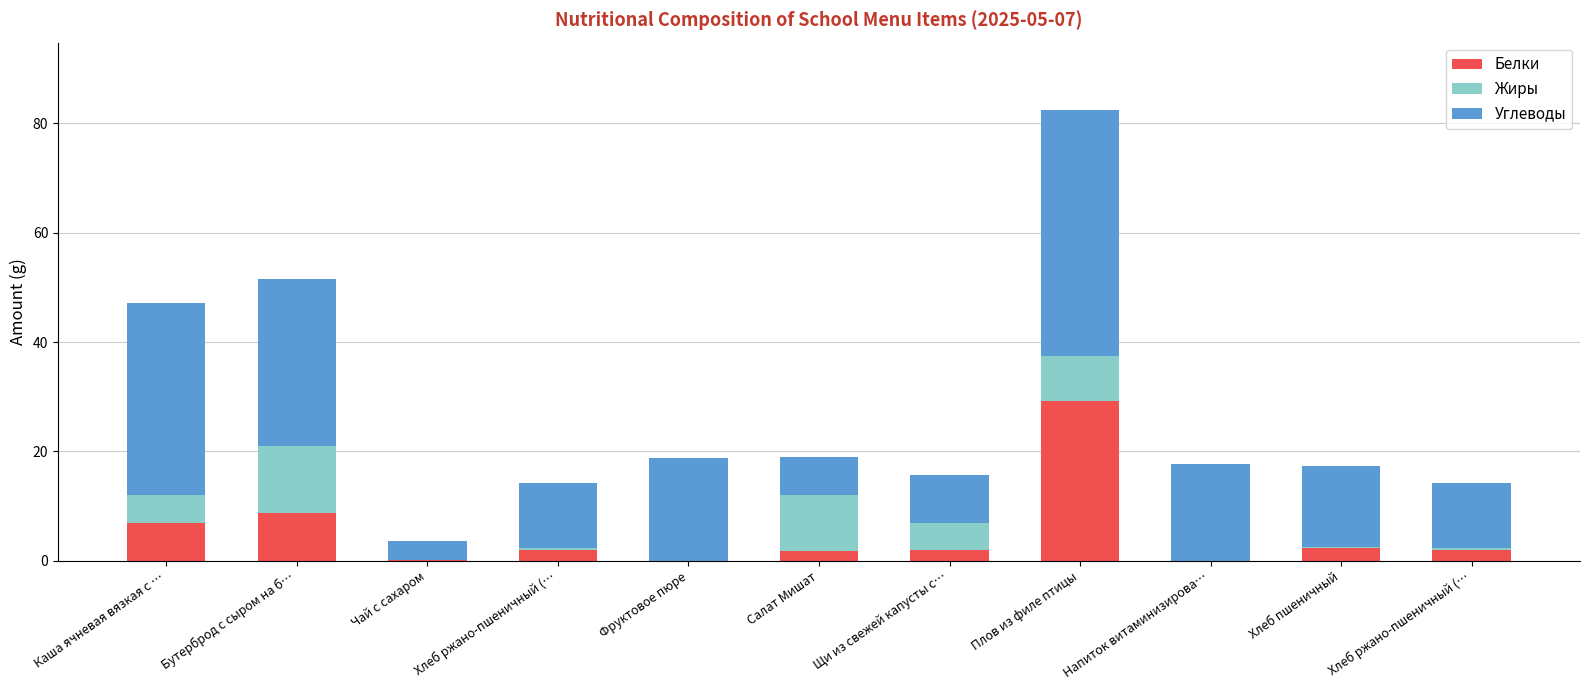

Rank the series by their maximum value, from highest to lowest.

Углеводы, Белки, Жиры